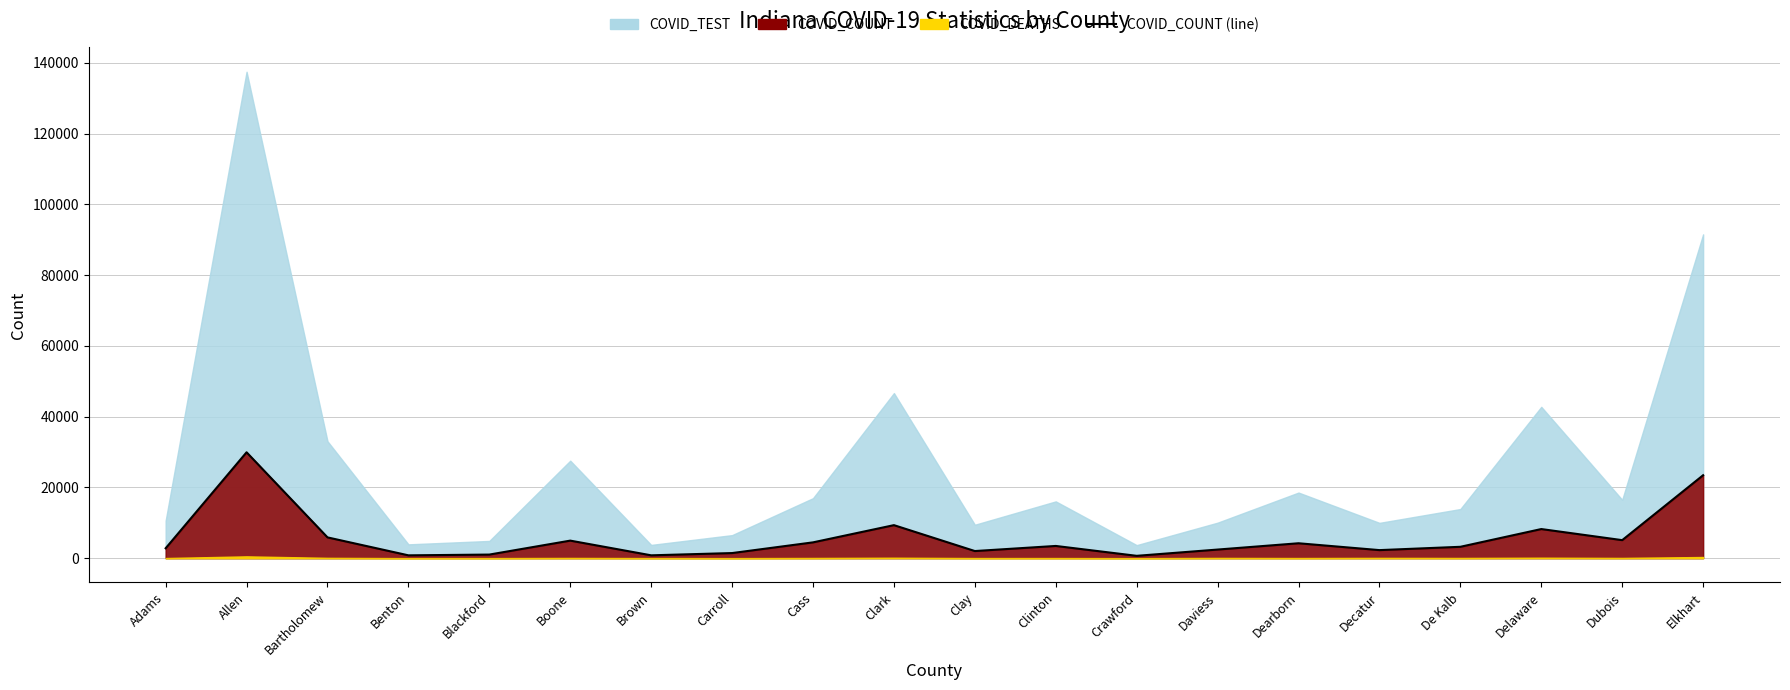

True or false: the data shows 308 at Benton.

False